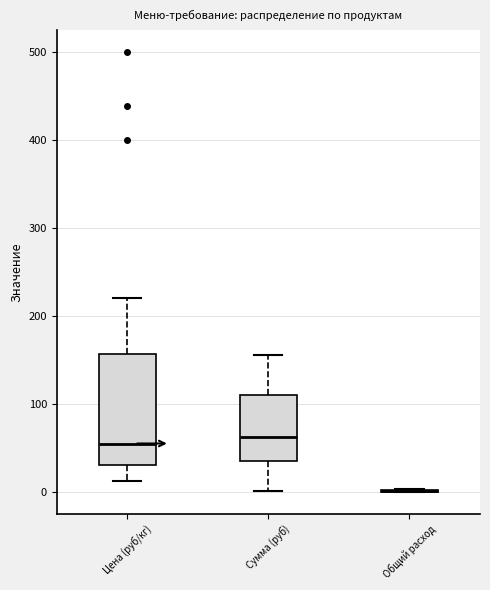

Reading left to right, transcribe this box plot: for each box, give where its median line is, the range the box spans, and where its two whiskers end, as read against the y-axis. The values are not printed on the chart, so give them approximately, as read against the axis.

Цена (руб/кг): median 60, box 30 to 160, whiskers 10 to 220
Сумма (руб): median 60, box 40 to 110, whiskers 0 to 160
Общий расход: box collapsed to a line at 0, whiskers 0 to 0